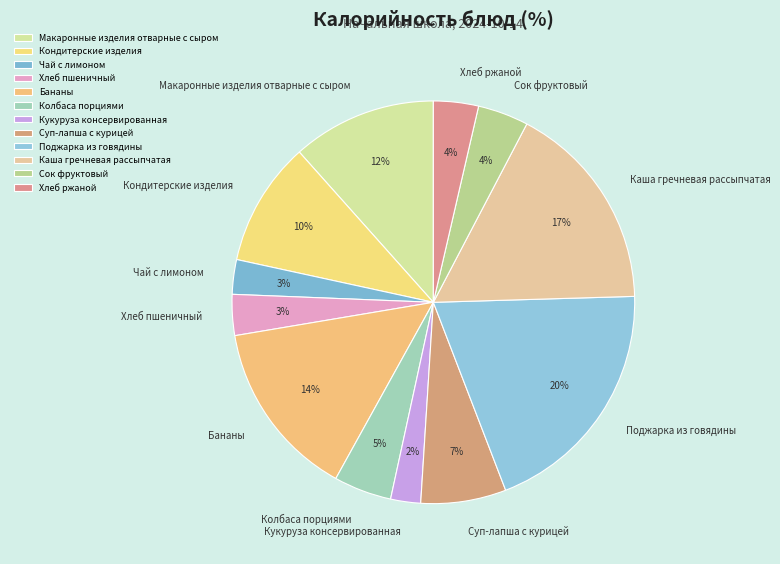

To the nearest percent, what percentage of the pie is Кондитерские изделия?

10%